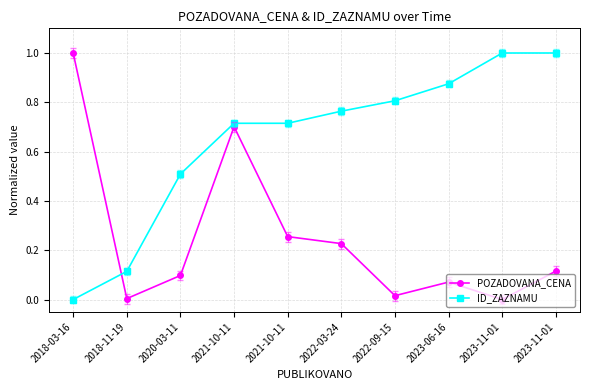

What value does the ID_ZAZNAMU series have at 2023-06-16?

0.9